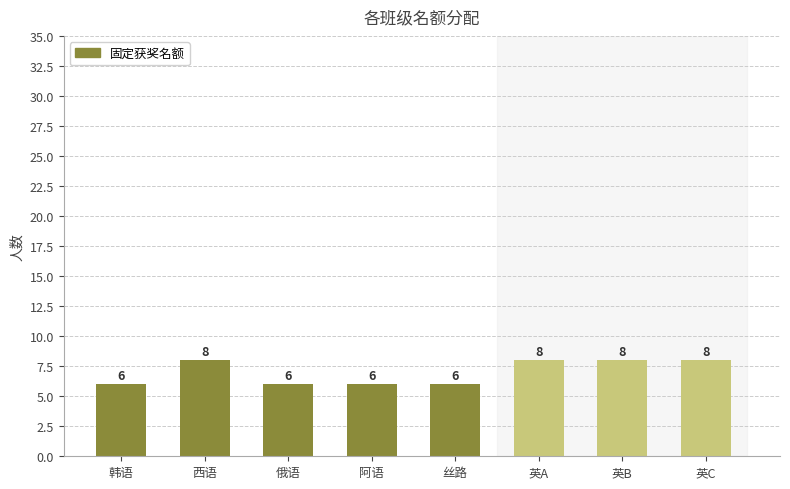

Are the bars horizontal?

No